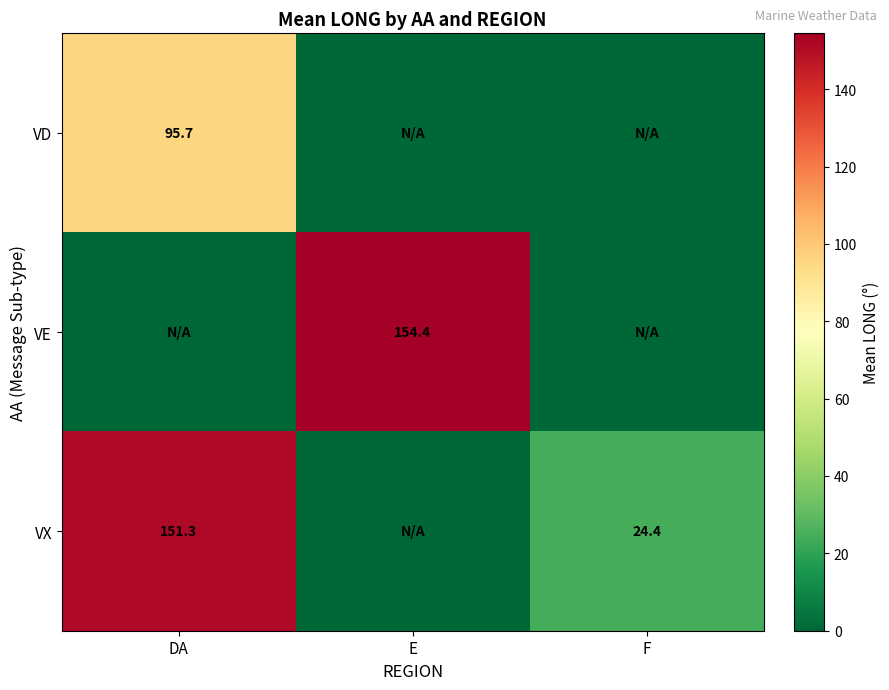

The value of VD at DA is 28.9. True or false?

False